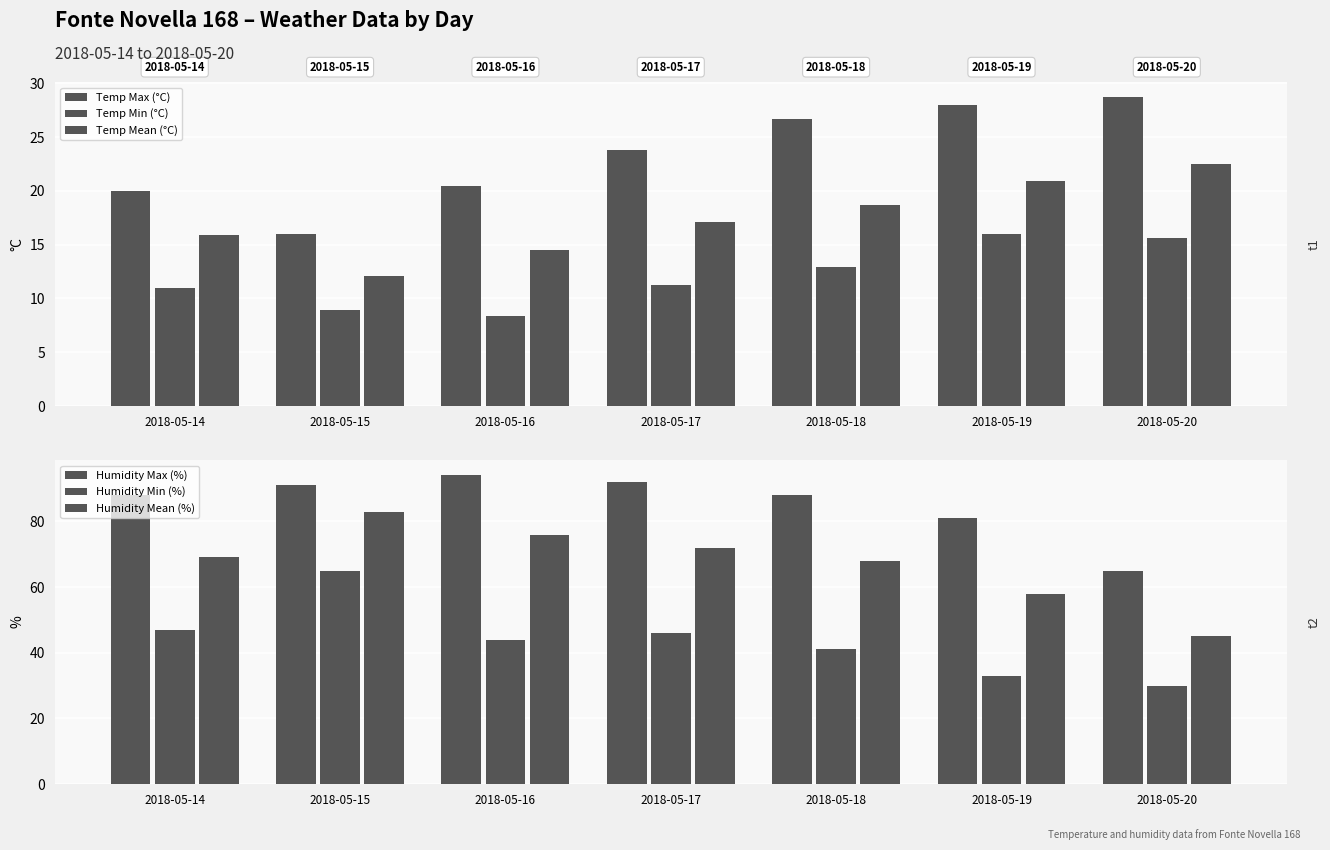

What is the maximum value for Temp Mean (°C)?

22.5